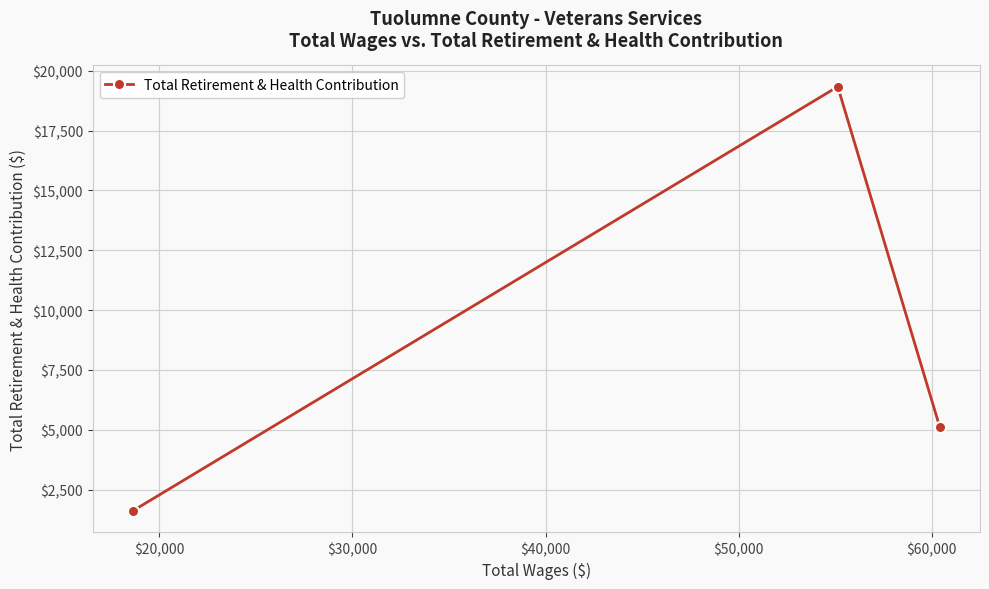

How many lines are shown in the chart?

1